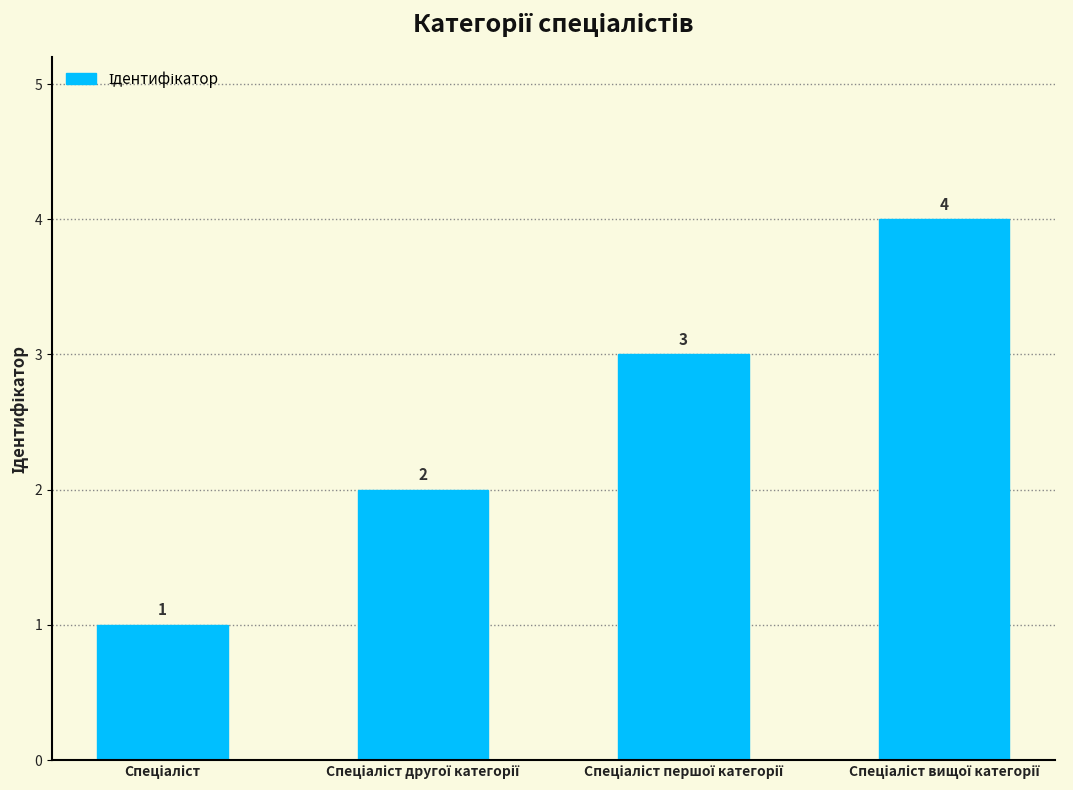

How many data points are less than 3?

2